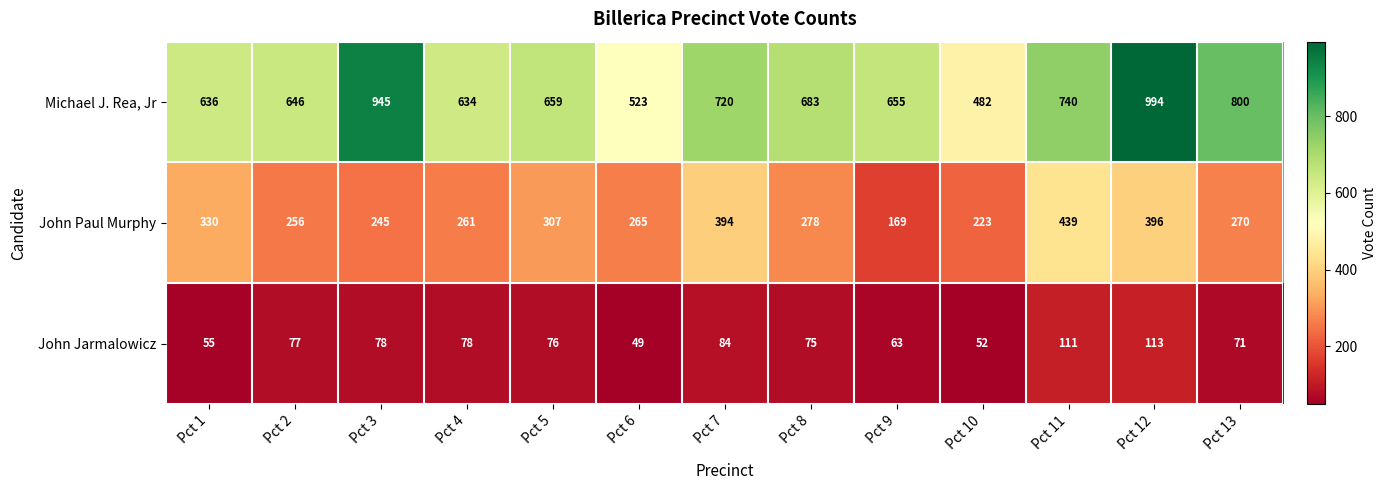

Is it true that John Jarmalowicz equals 88 at Pct 10?

False